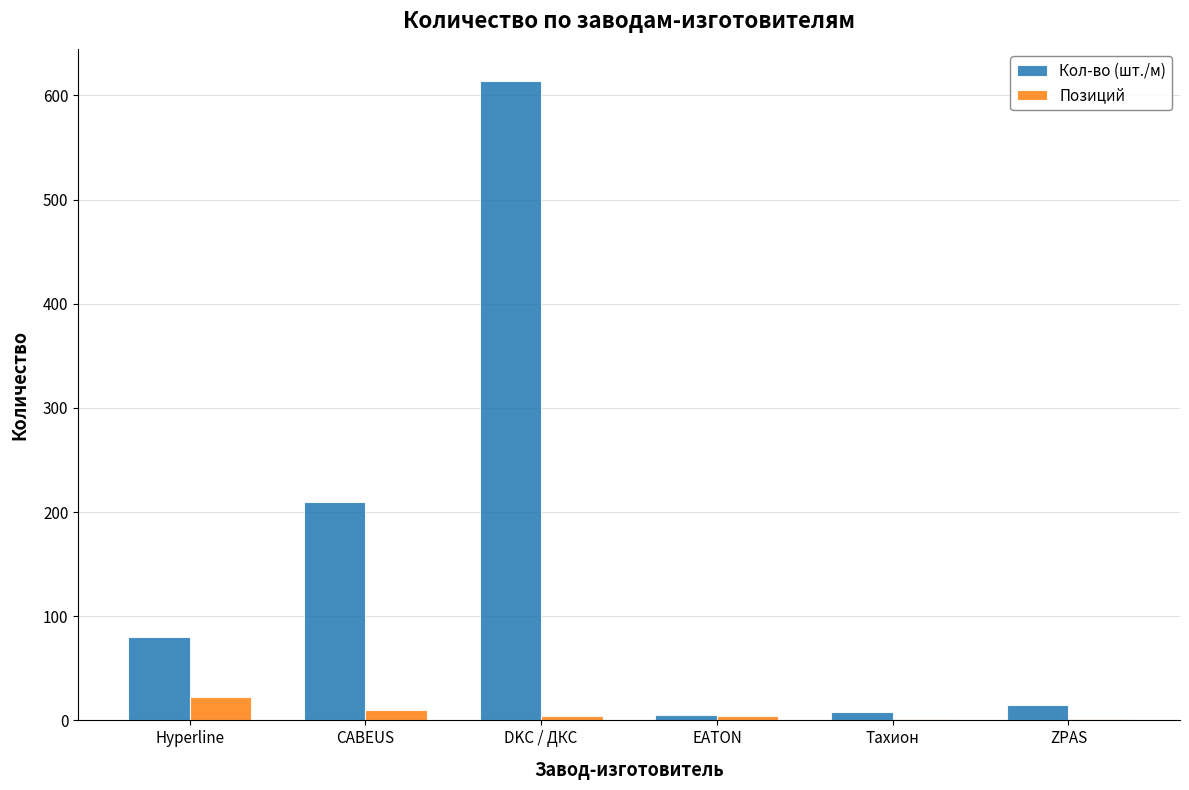

Read the Кол-во (шт./м) value at DKC / ДКС, to the nearest 100.

600